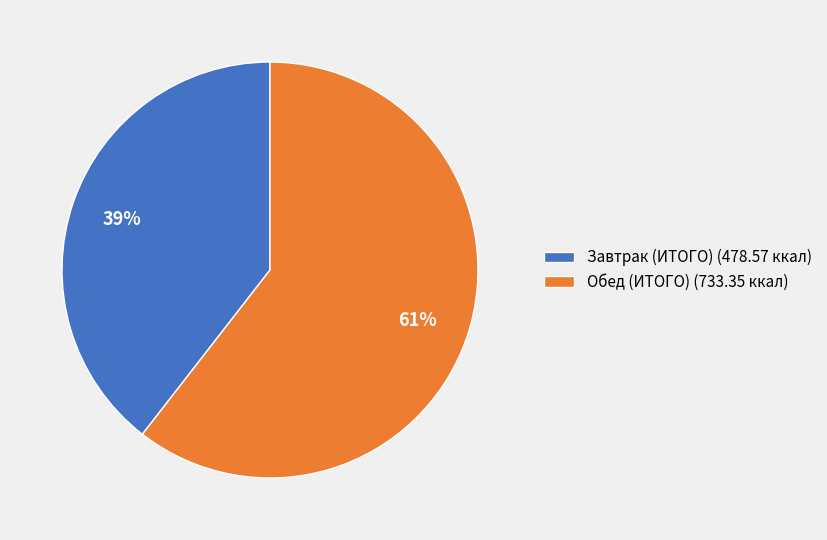

Rank the categories by value from highest to lowest.

Обед (ИТОГО), Завтрак (ИТОГО)